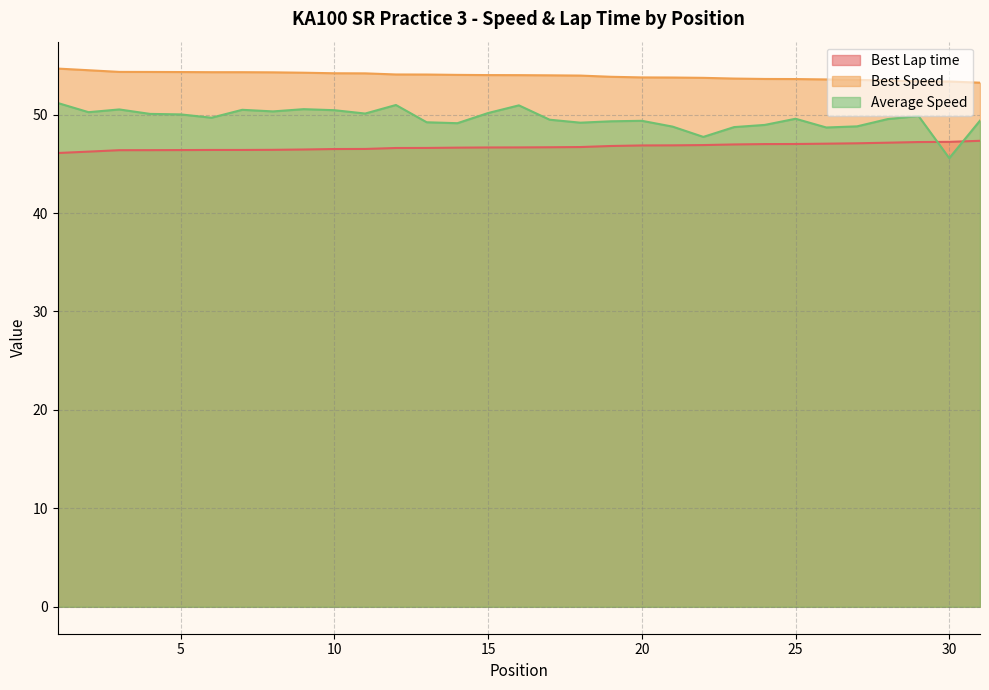

At which label is Best Speed closest to 53?

31